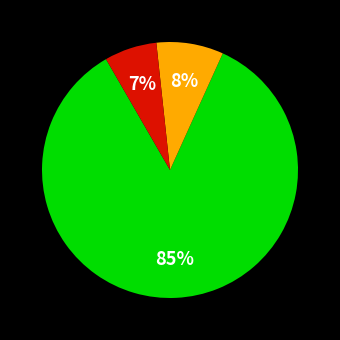

To the nearest percent, what is the difference between the largest and smallest slice percentages?

78%